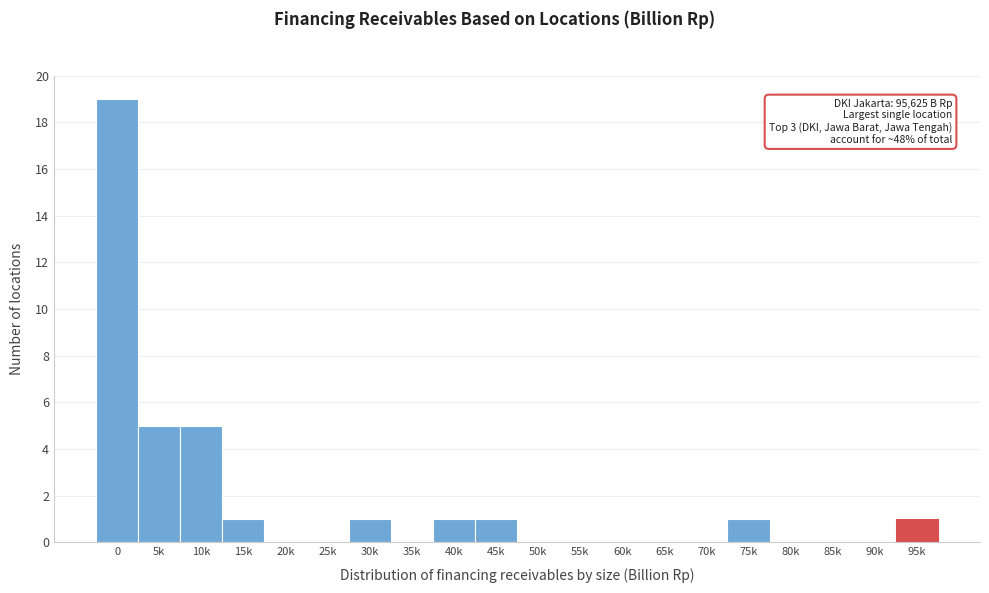

Reading left to right, transcribe all the data shown in this chart.

0=19	5k=5	10k=5	15k=1	20k=0	25k=0	30k=1	35k=0	40k=1	45k=1	50k=0	55k=0	60k=0	65k=0	70k=0	75k=1	80k=0	85k=0	90k=0	95k=1